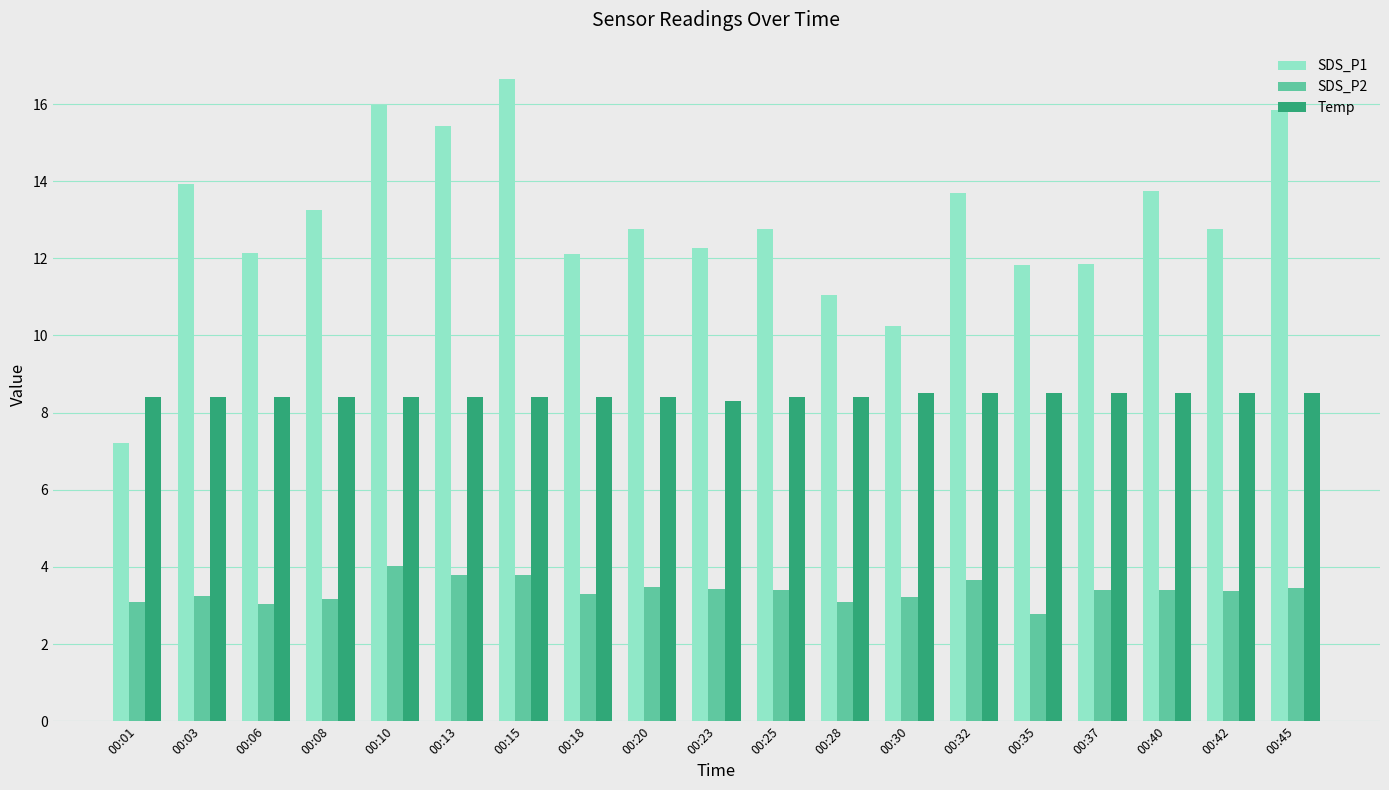

Is it true that Temp equals 3.8 at 00:25?

False